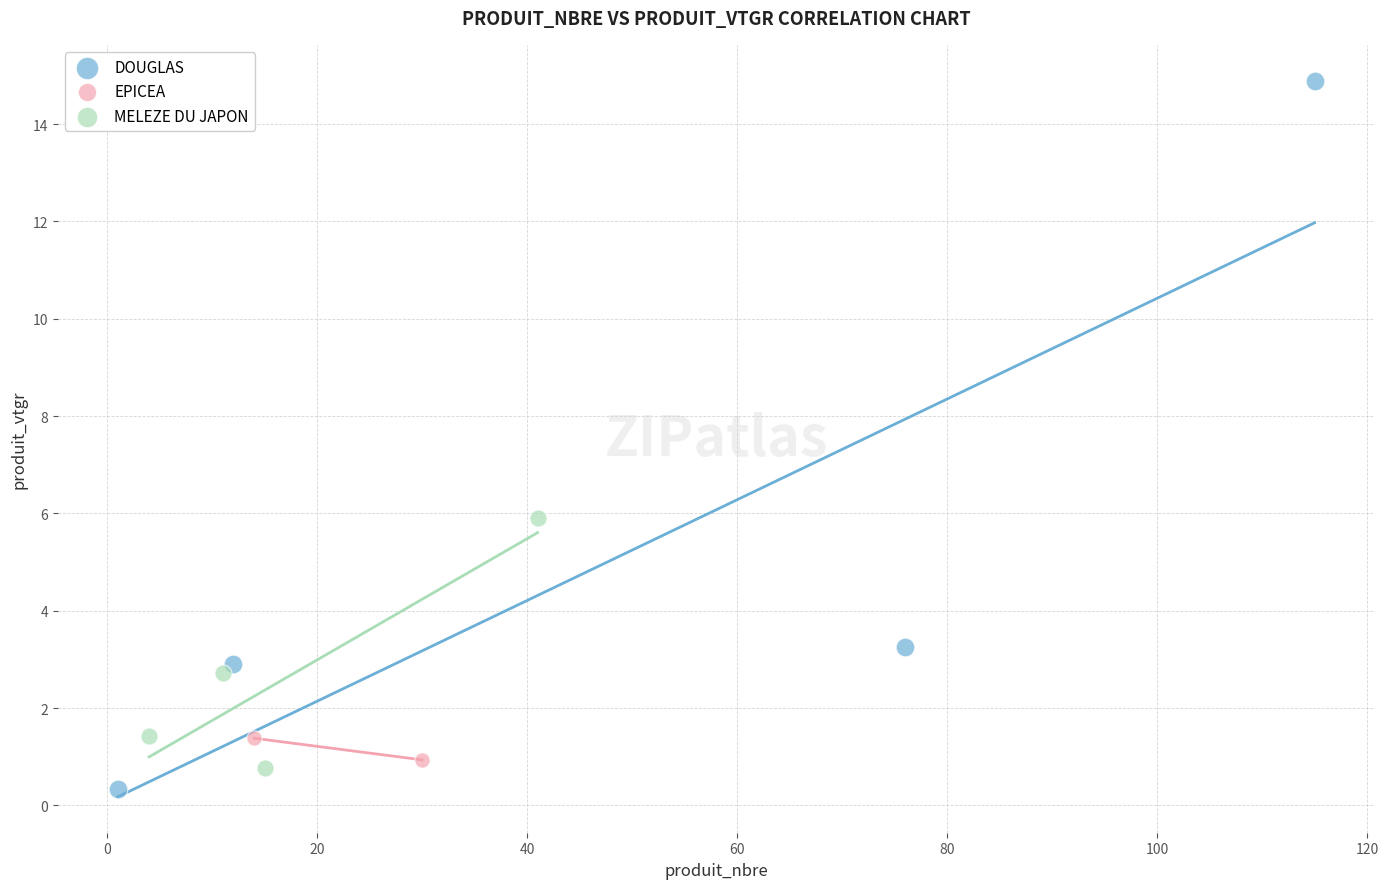

Which series reaches the minimum Y coordinate?

DOUGLAS